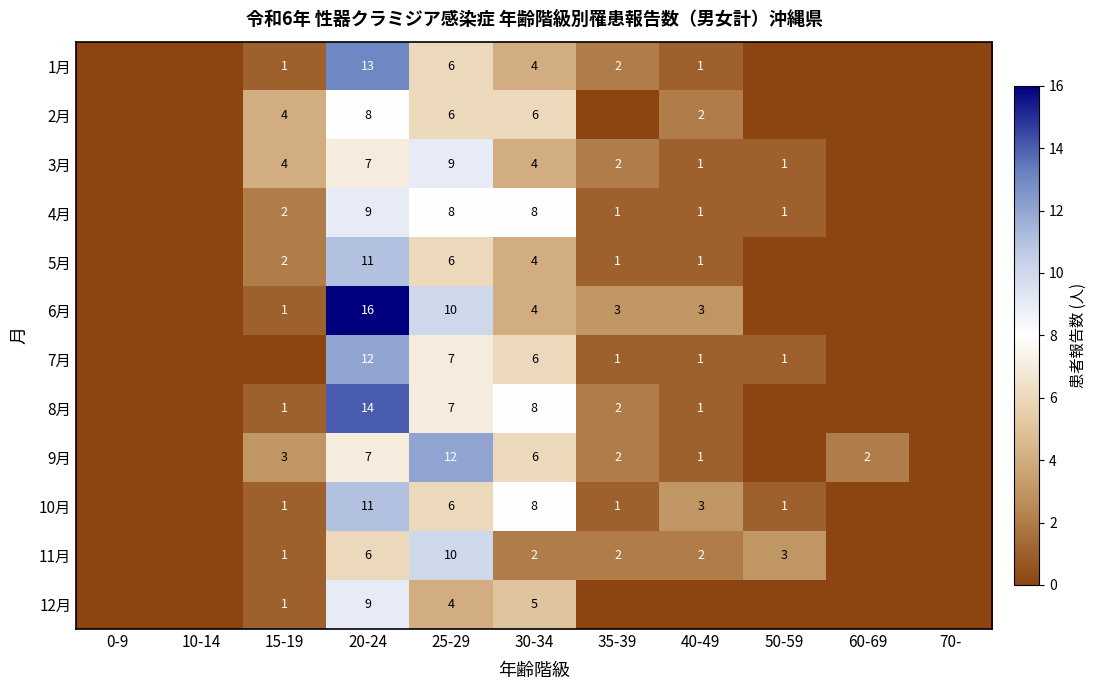

True or false: 11月 has a value of 3 at 35-39.

False